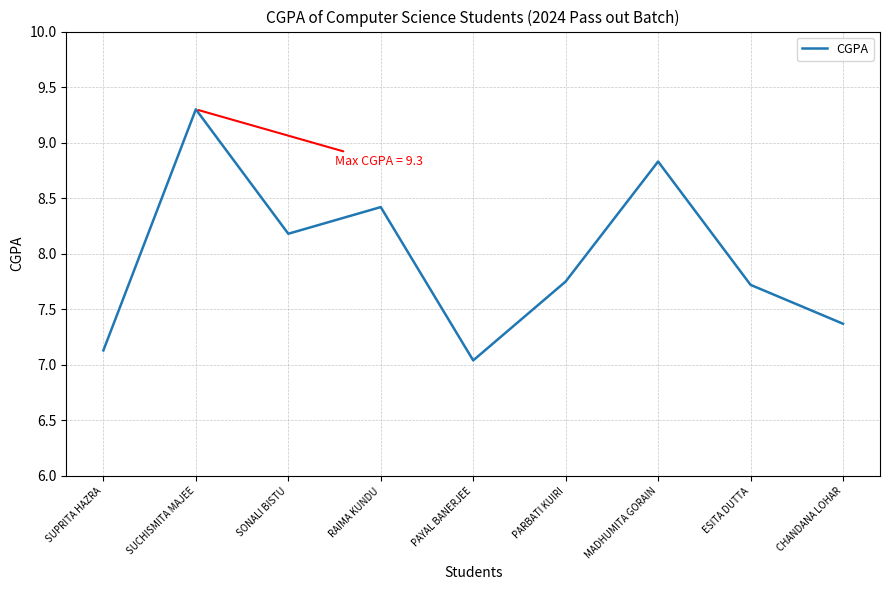

What value does the data have at RAIMA KUNDU?

8.4